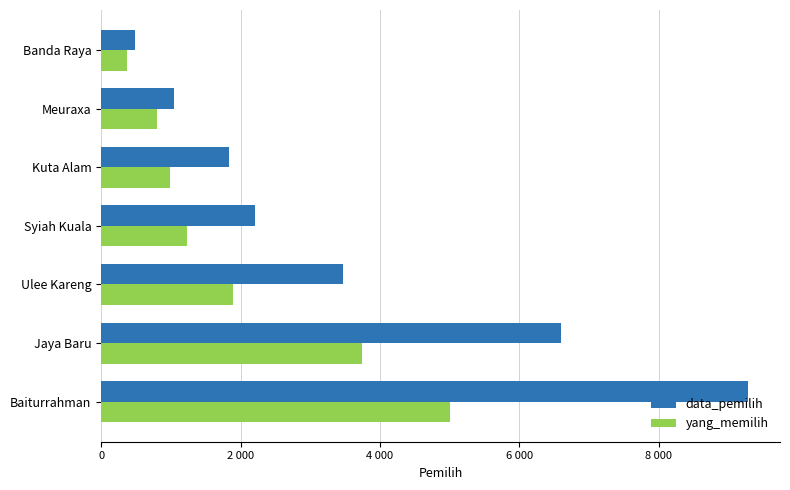

What are all the series names shown in the legend?

data_pemilih, yang_memilih